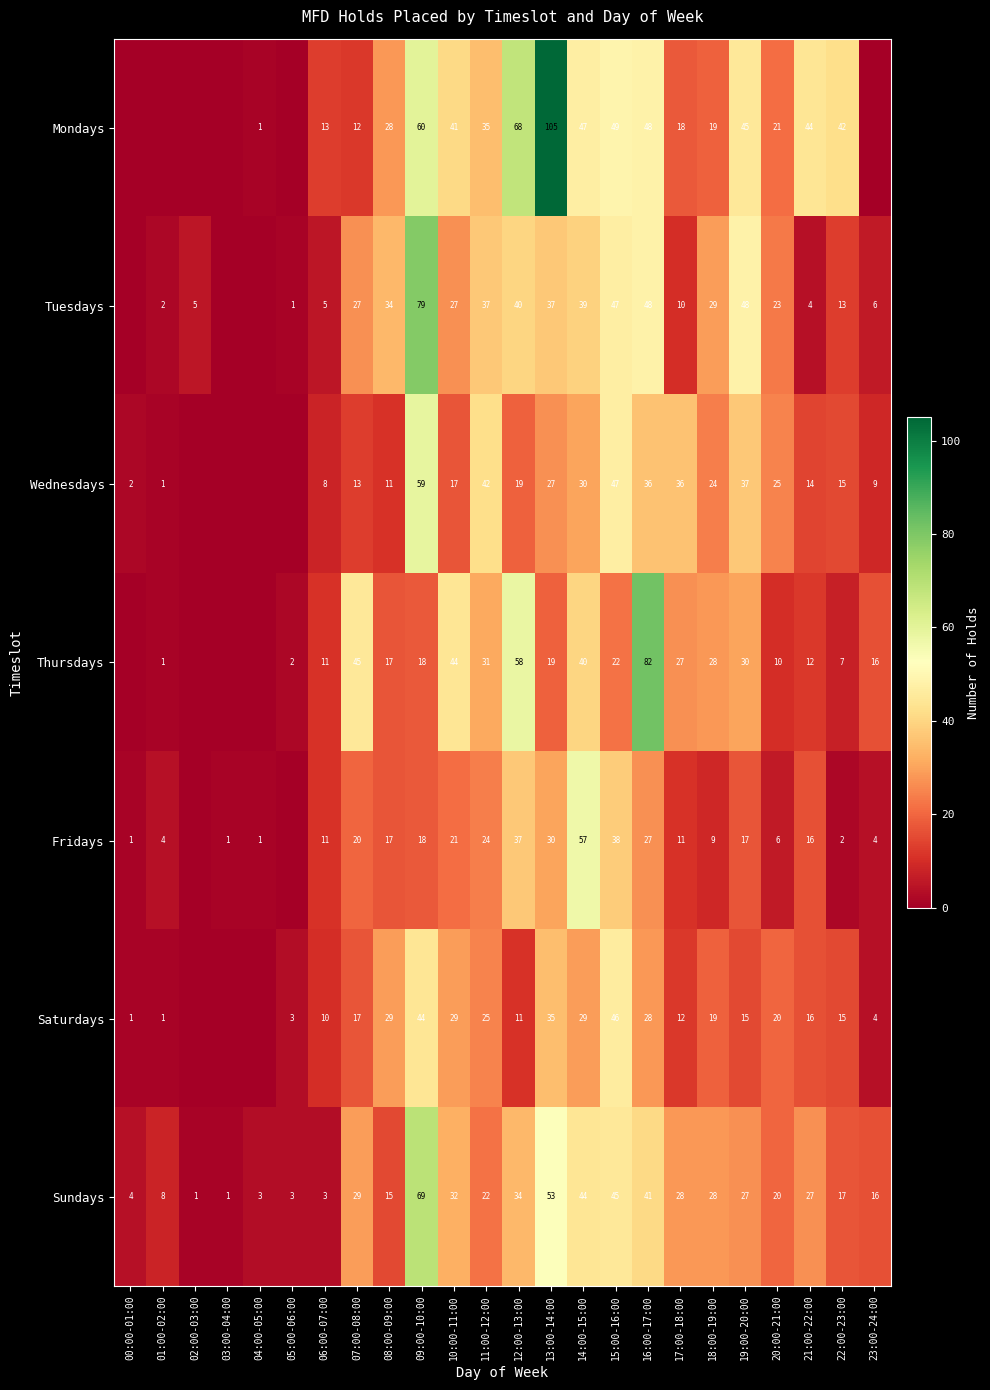

Between 07:00-08:00 and 21:00-22:00, which series saw the biggest shift?

Thursdays